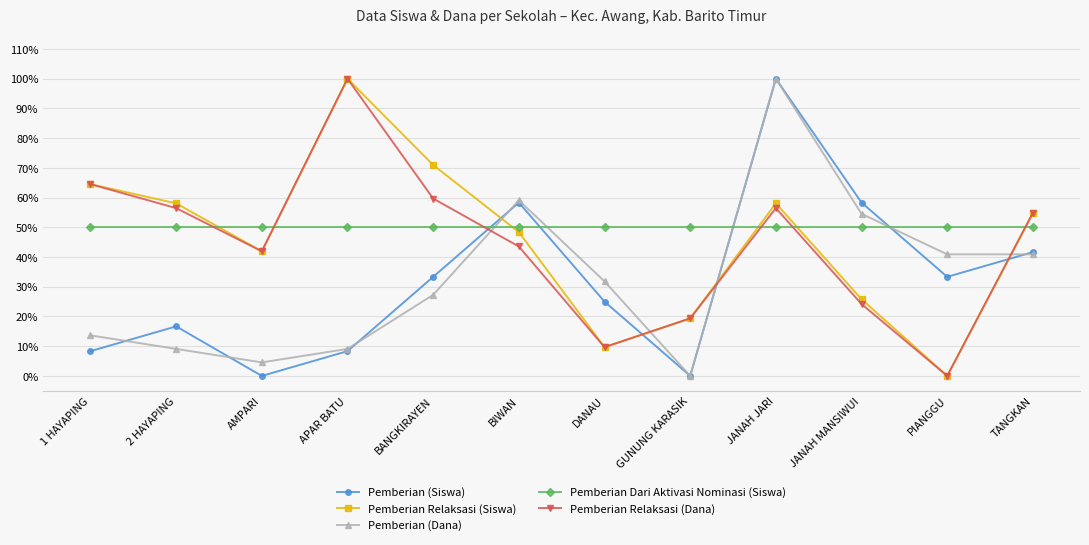

What value does the Pemberian (Siswa) series have at PIANGGU?

0.3